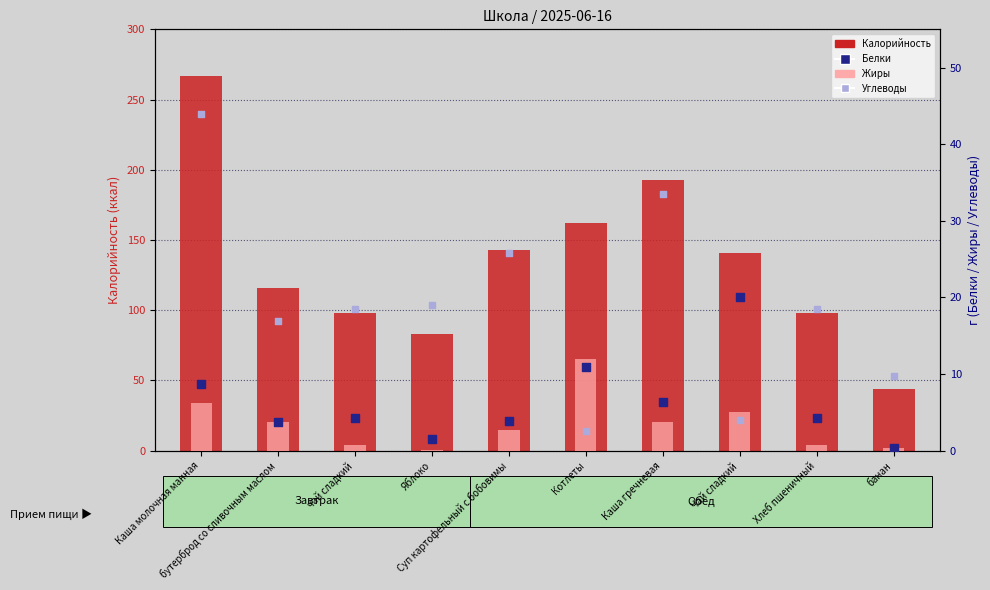

Which series has the widest spread of Y values?

Калорийность